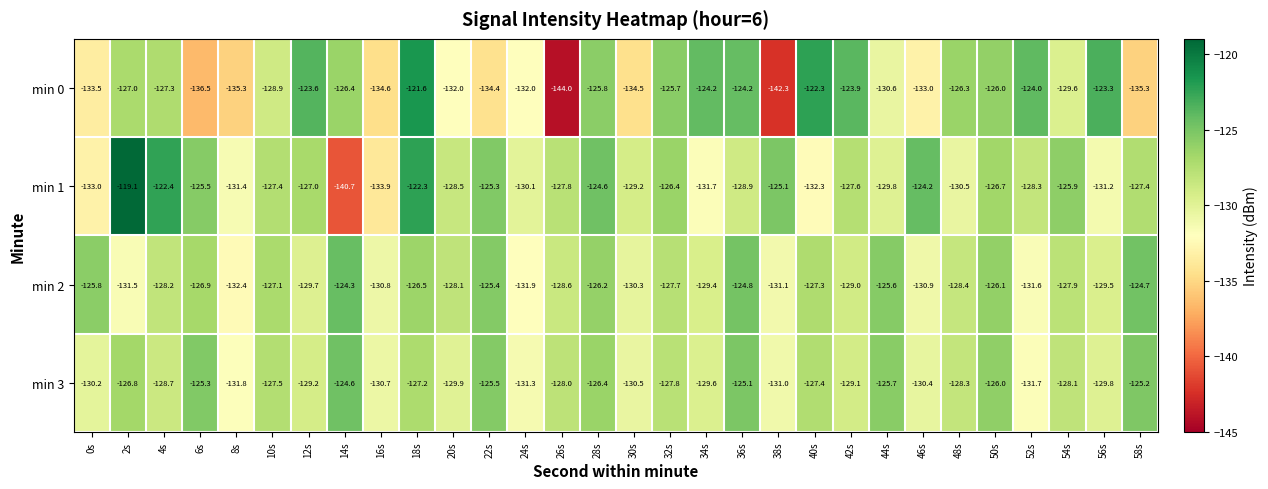

Which label corresponds to the smallest value in the chart?

26s